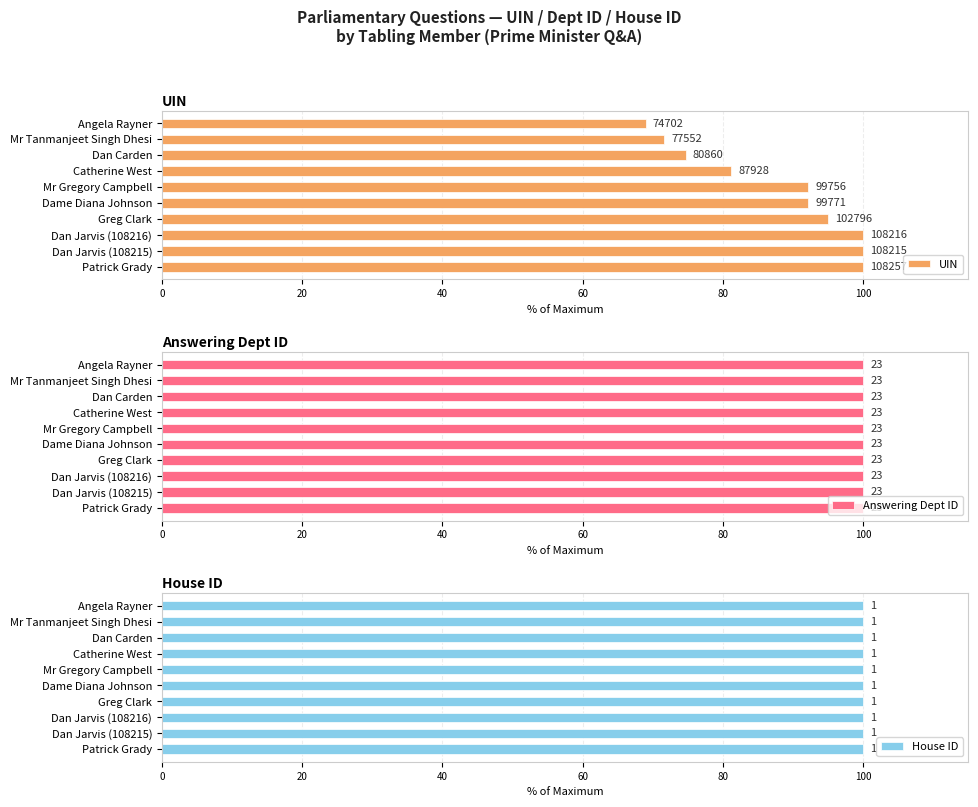

What position from the left is 20?

2